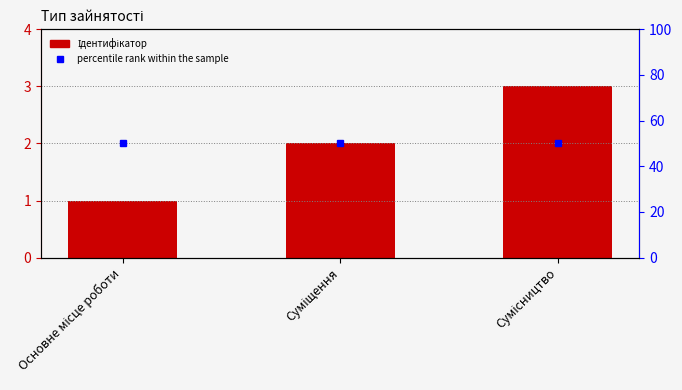

Which has a higher value, Основне місце роботи or Сумісництво?

Сумісництво